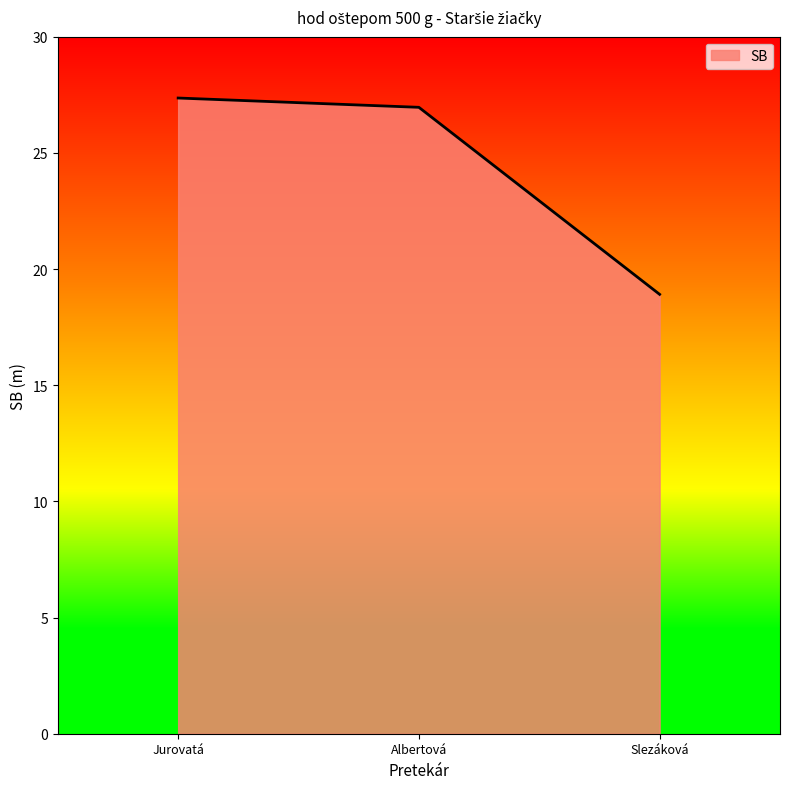

What is the average value?

24.4